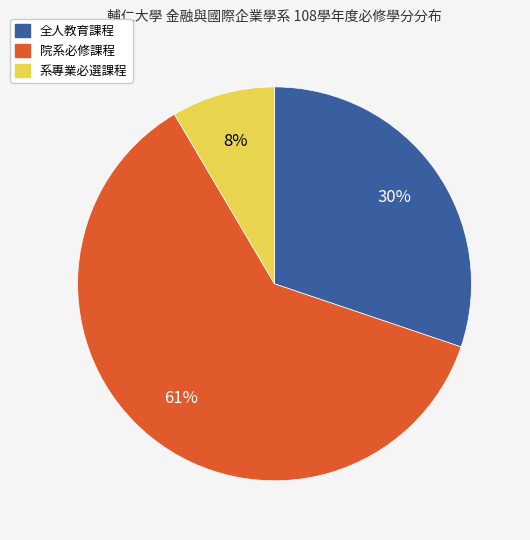

Is 系專業必選課程 the majority of the pie?

No